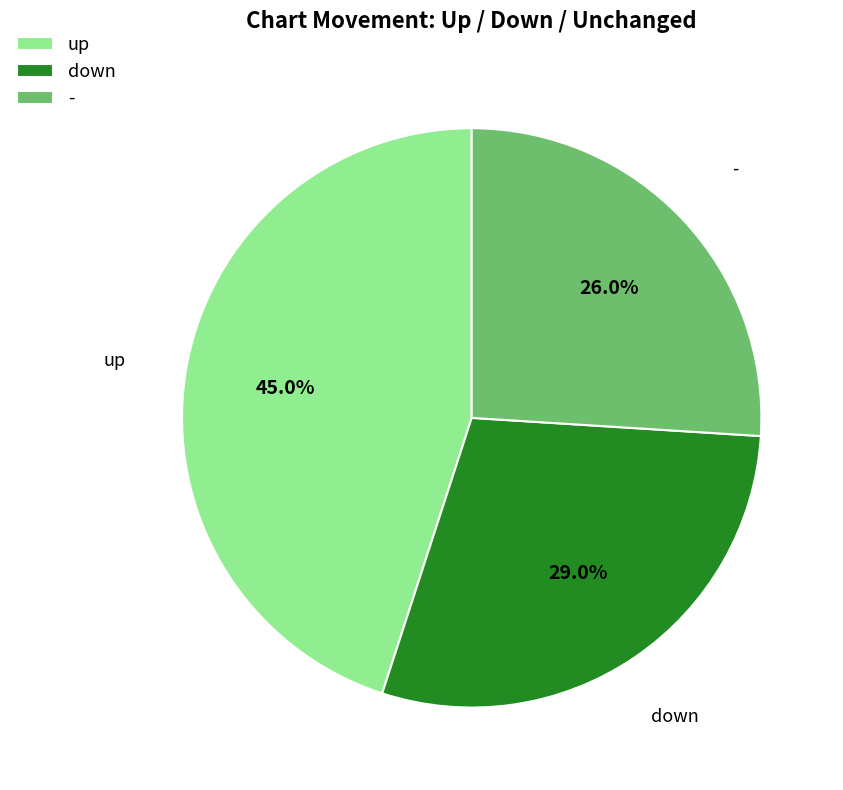

Does any single category account for the majority?

No